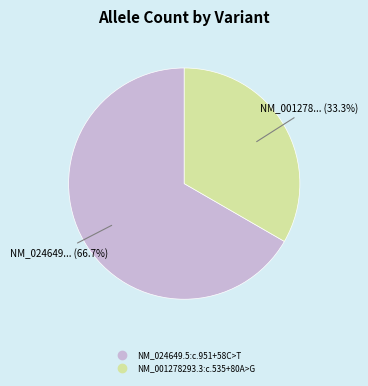

What is the smallest slice in the pie chart?

NM_001278293.3:c.535+80A>G